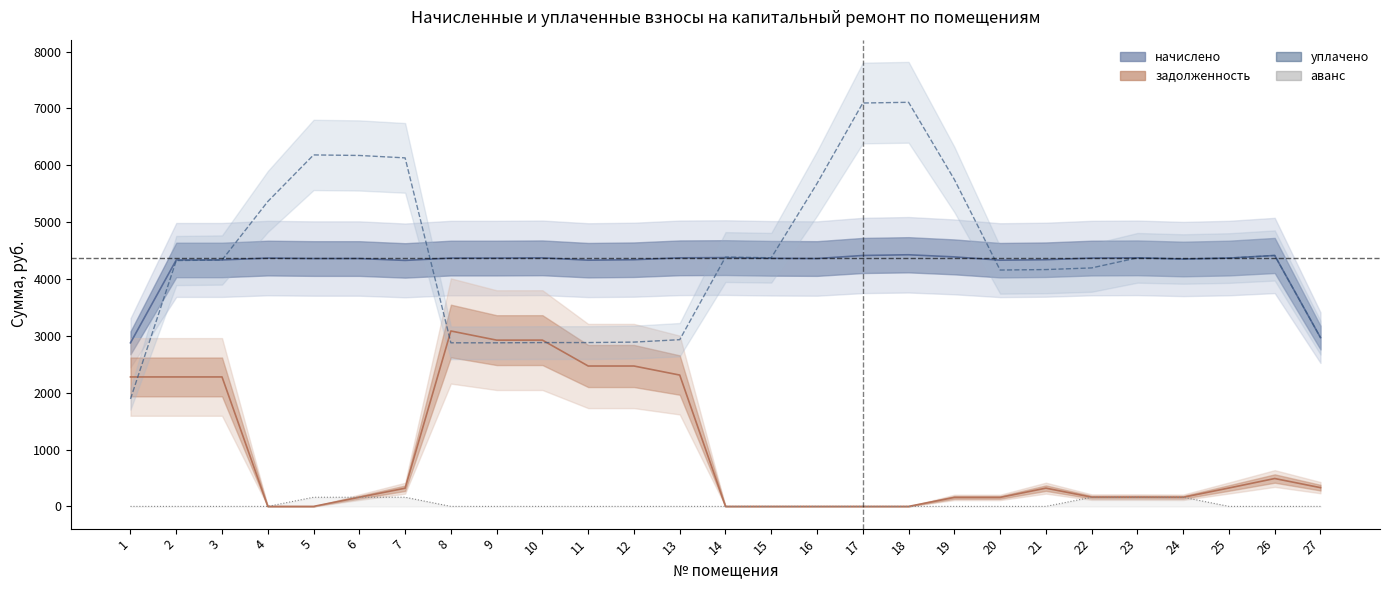

What is the average value of the задолженность series?

960.3